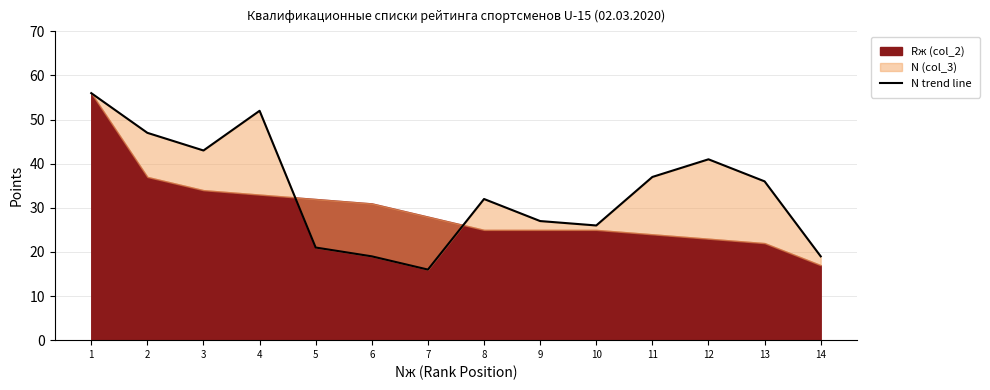

What is the change in value from 3 to 8?

-11